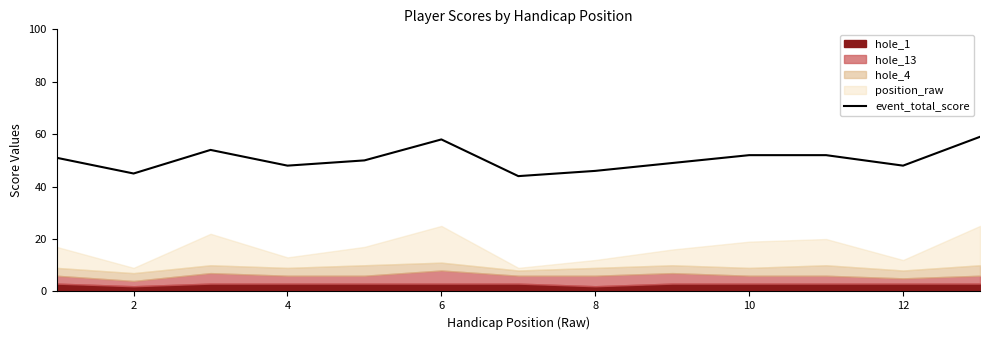

The value of event_total_score at 4 is 48. True or false?

True